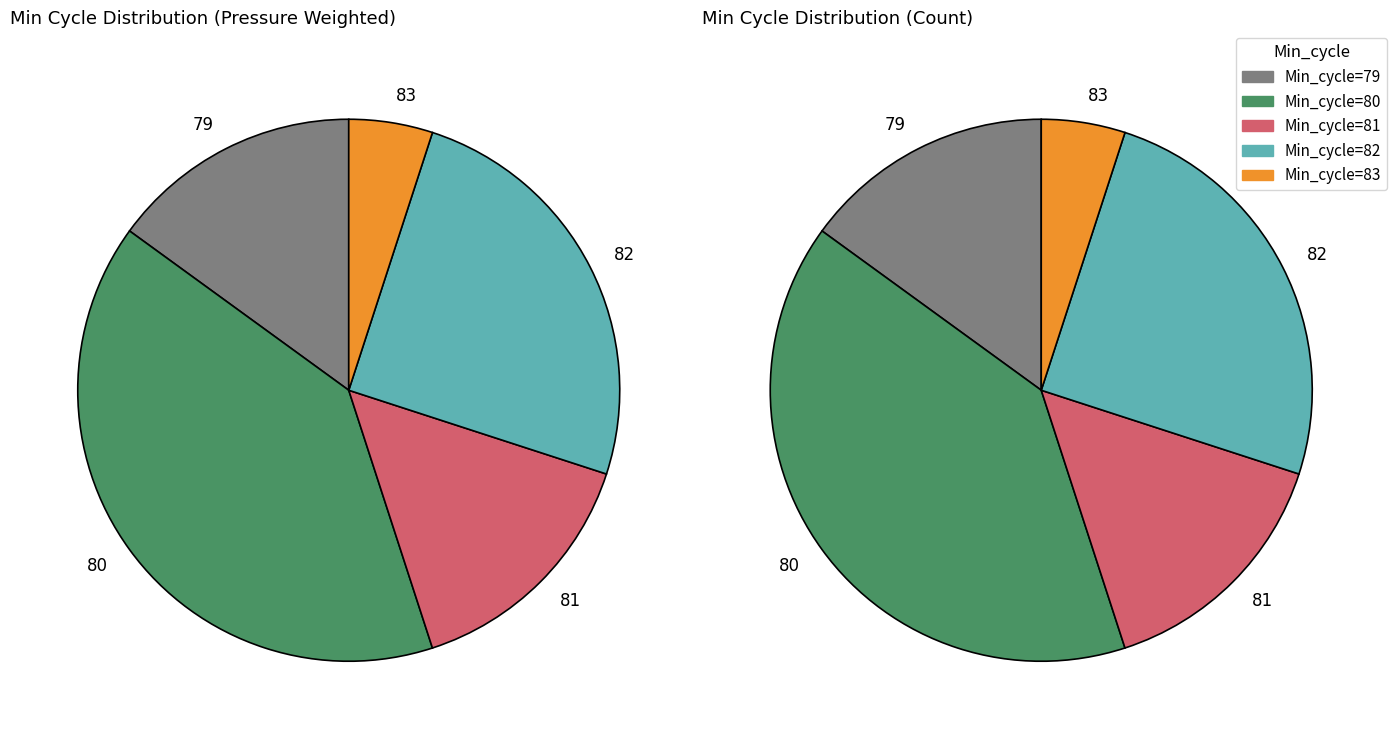

Is there a majority slice in this chart?

No